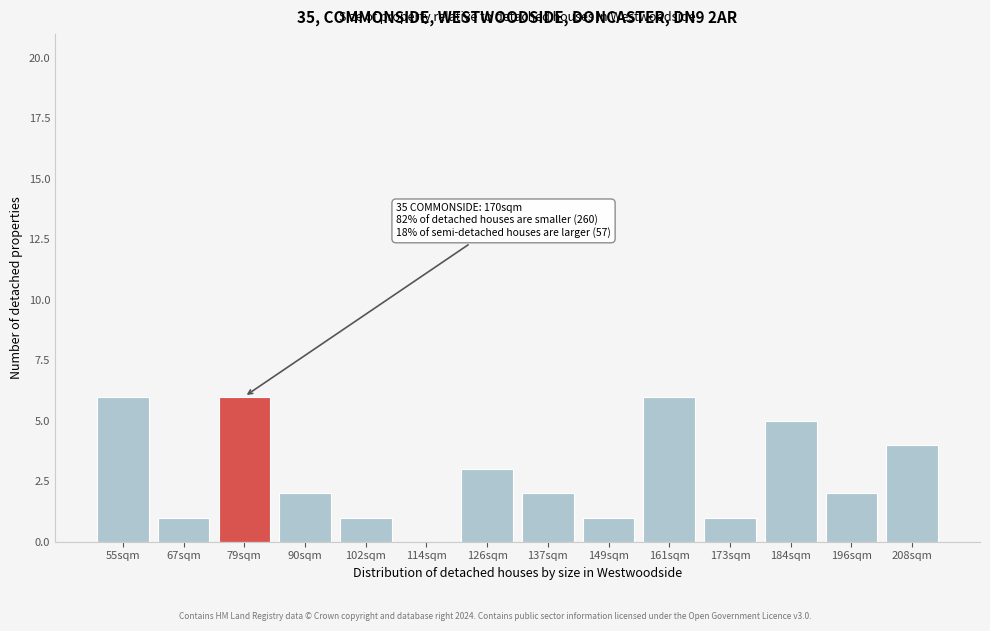

Reading left to right, extract all data points from this chart.

55sqm=6	67sqm=1	79sqm=6	90sqm=2	102sqm=1	114sqm=0	126sqm=3	137sqm=2	149sqm=1	161sqm=6	173sqm=1	184sqm=5	196sqm=2	208sqm=4